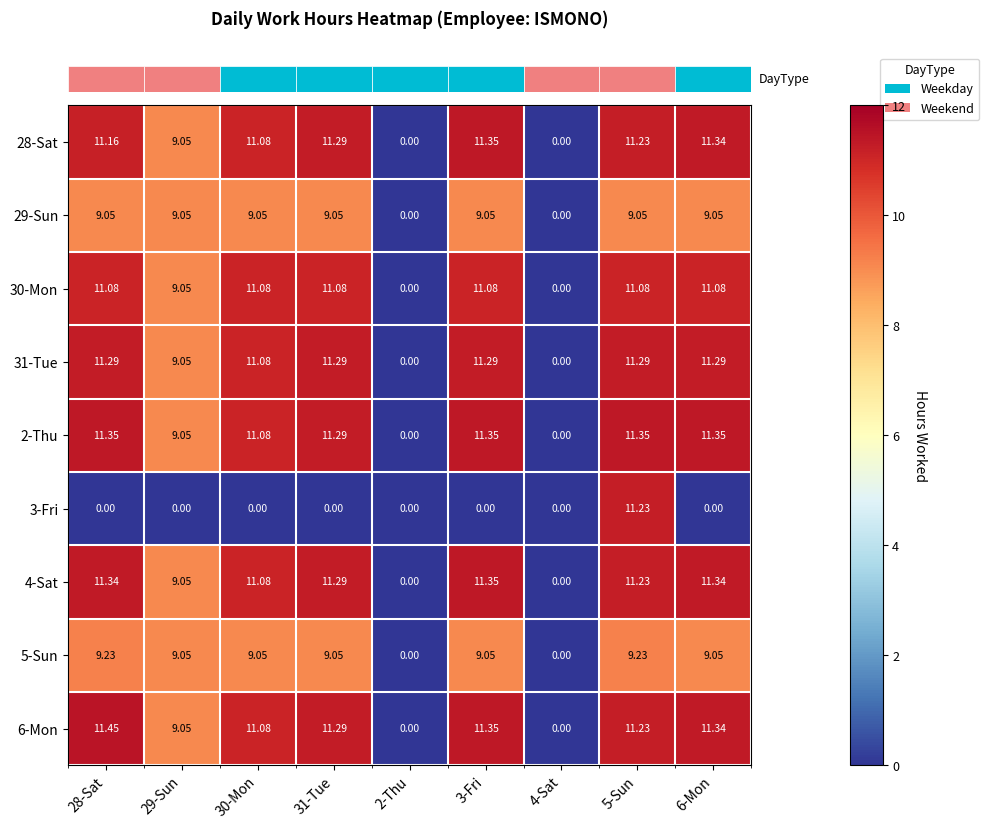

At which category is the sum across all series the highest?

5-Sun